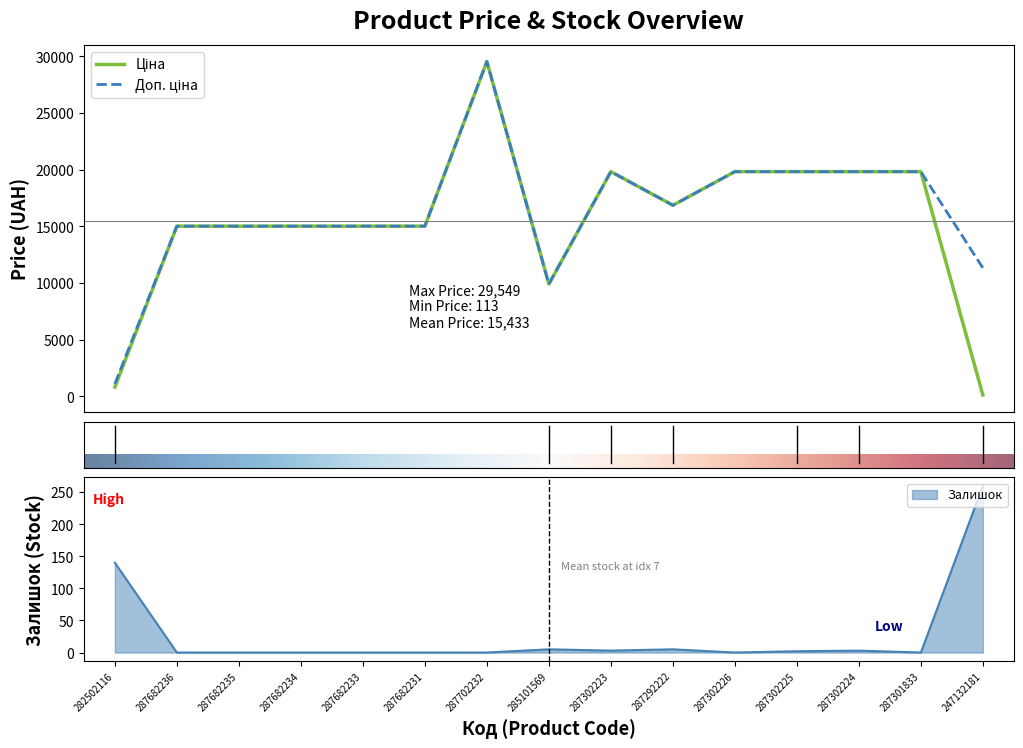

What is the label of the 2nd point from the right?

287301833